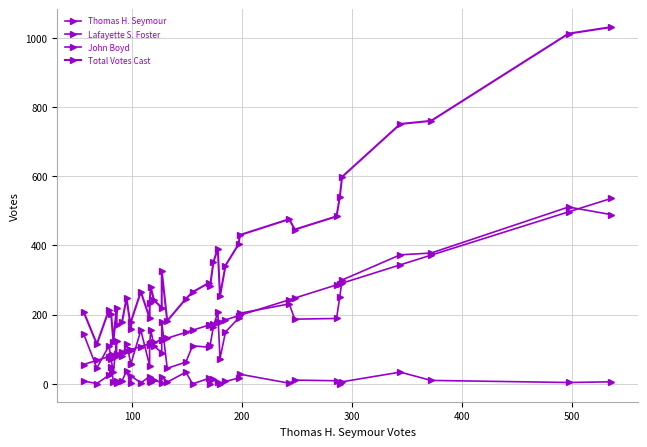

True or false: Thomas H. Seymour has more than 0 interior local peaks.

False